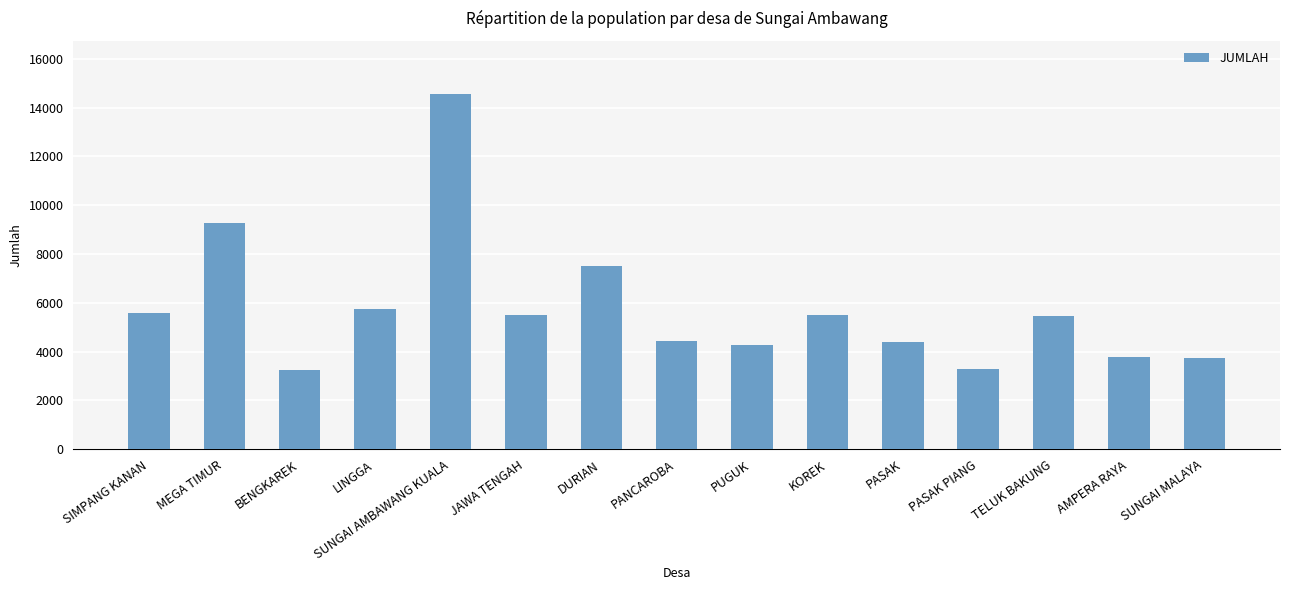

What is the change in value from DURIAN to SUNGAI MALAYA?

-3797